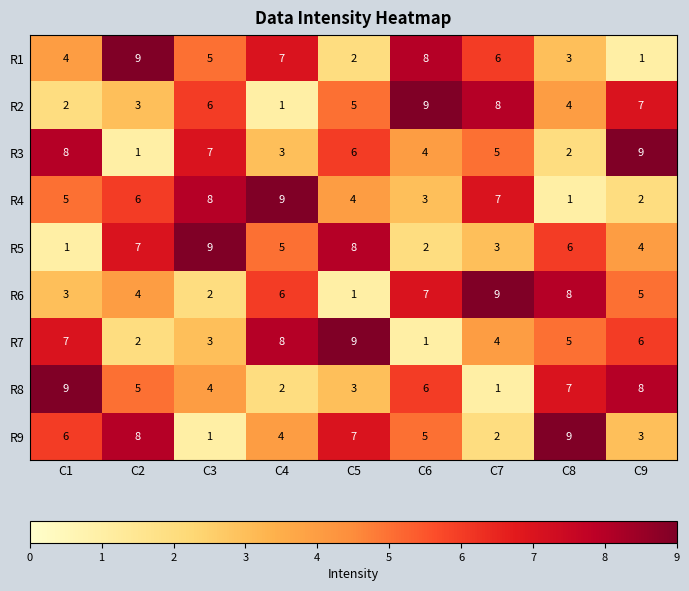

What is the sum of all R4 values?

45